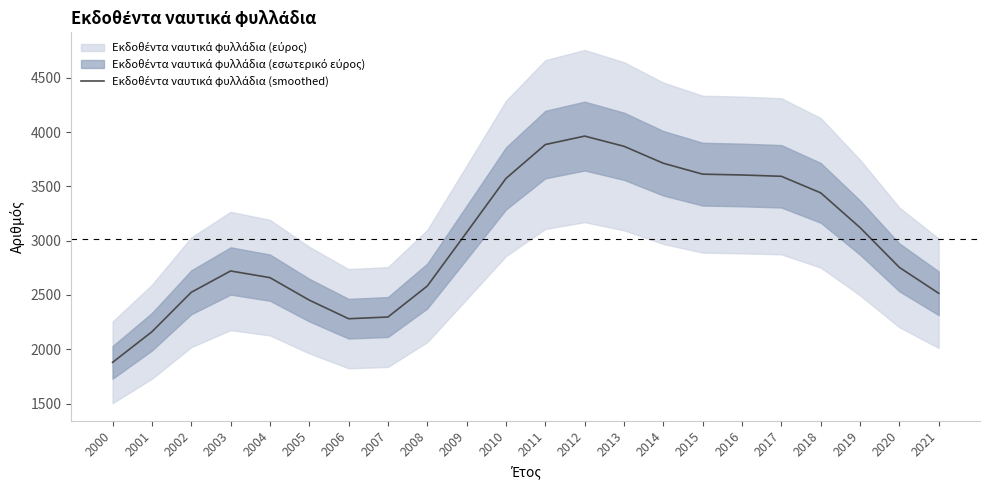

Reading right to left, transcribe all the data shown in this chart.

2021=2515.9	2020=2754.2	2019=3120.8	2018=3440.3	2017=3592.7	2016=3604.8	2015=3612.2	2014=3712.7	2013=3868.9	2012=3962.7	2011=3884.8	2010=3573.1	2009=3075.9	2008=2582.7	2007=2297.3	2006=2281.6	2005=2452.9	2004=2659.8	2003=2721.3	2002=2524.9	2001=2161.7	2000=1880.1